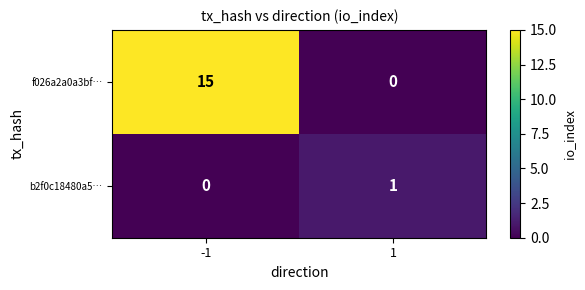

How many data points does each series have?

2